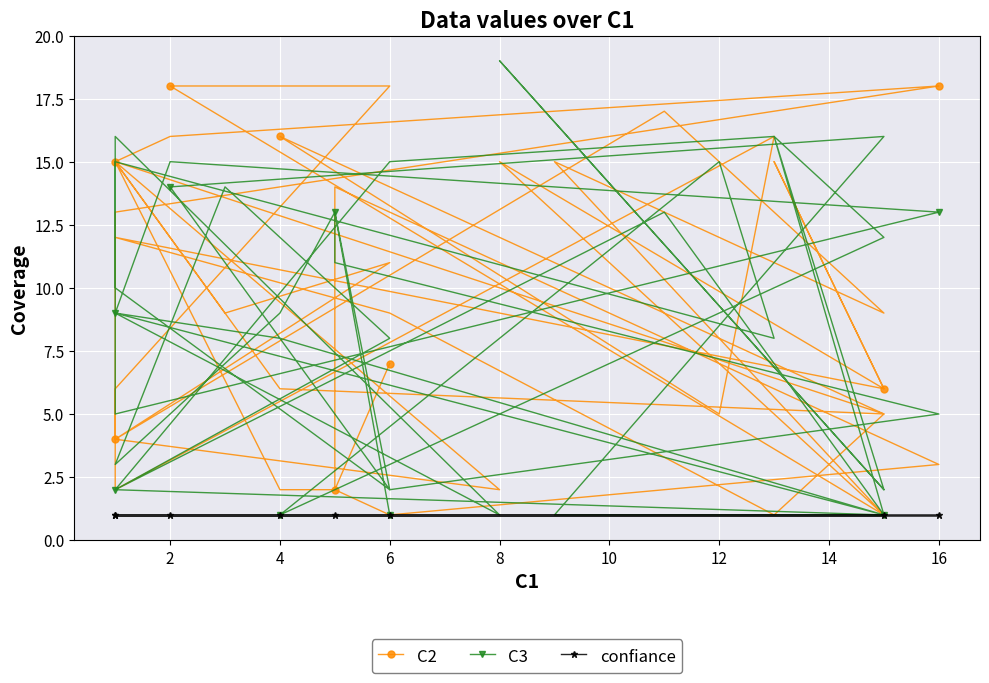

At how many categories does at least one series exceed 12?

24